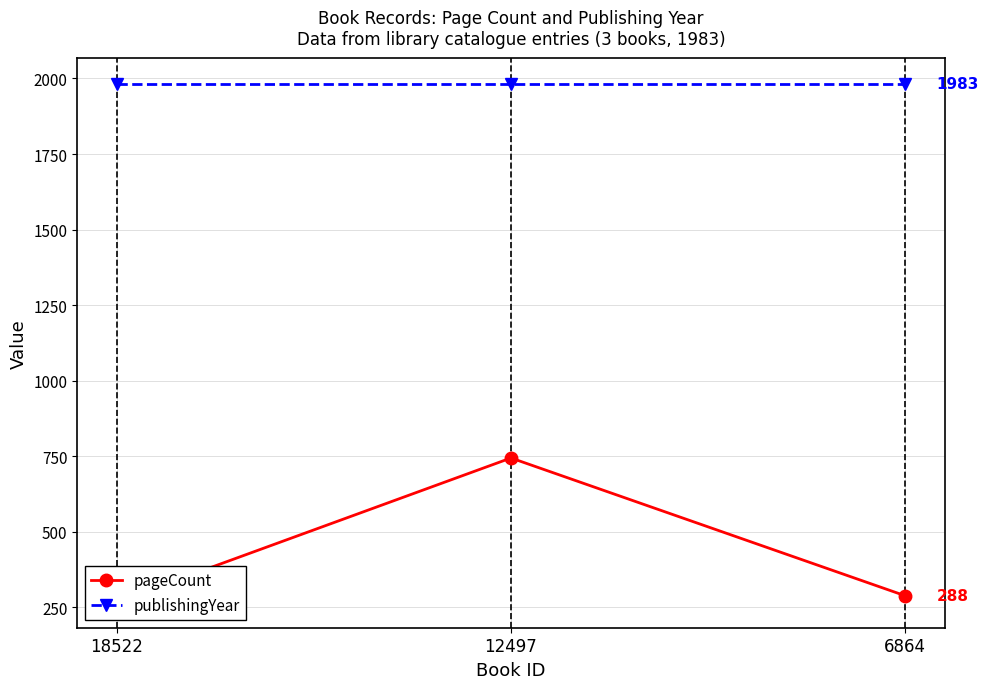

Where is publishingYear nearest to the value 1983?

18522